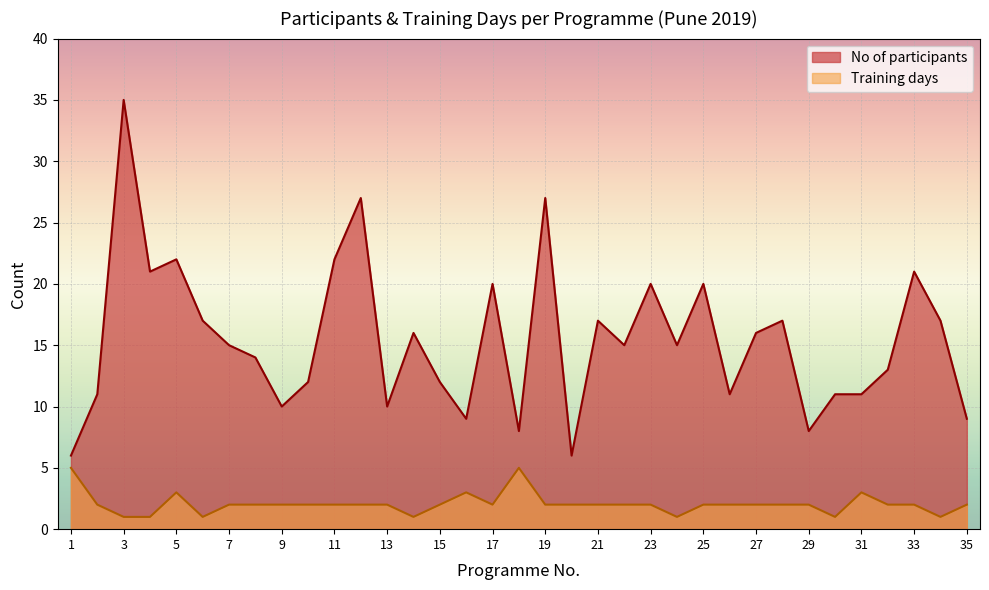

How many series are shown in this chart?

2